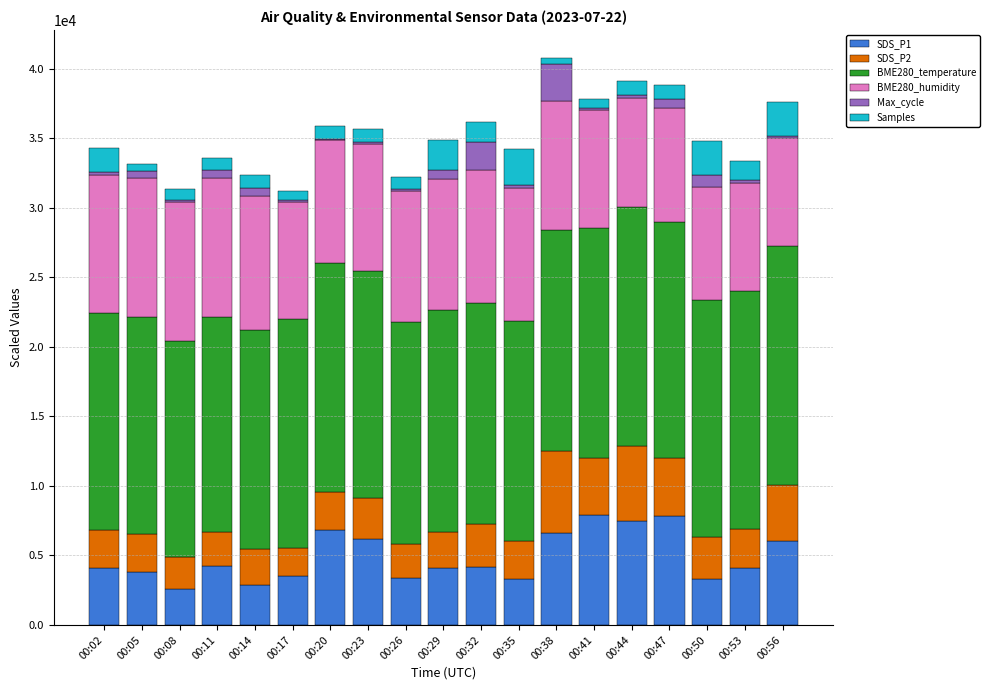

What is the average value of the SDS_P1 series?

4873.7